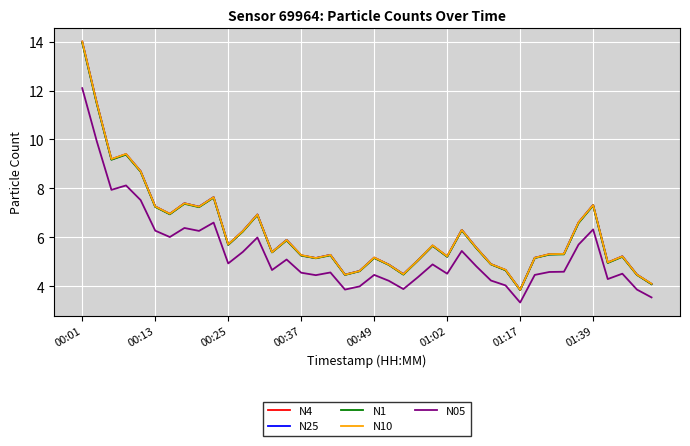

What is the lowest value of the N10 series?

3.9